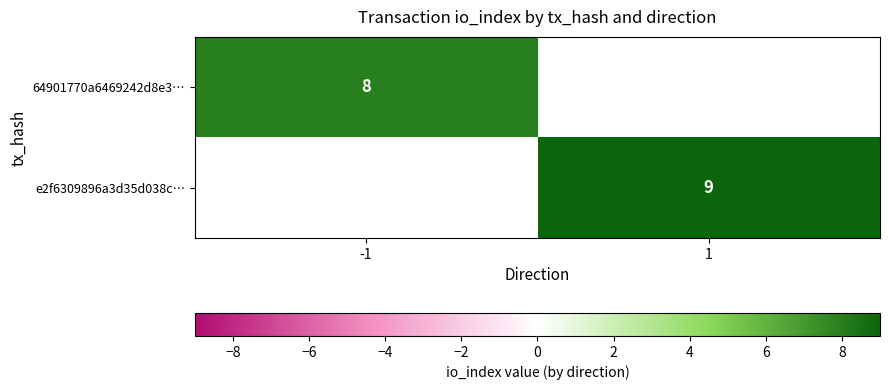

The value of 64901770a6469242d8e3… at -1 is 12.5. True or false?

False